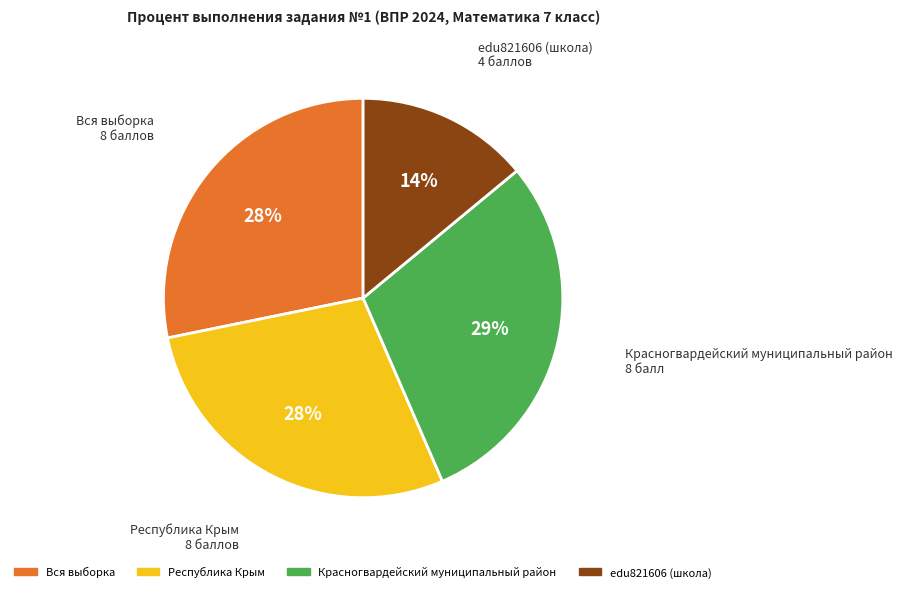

Is the sum of Красногвардейский муниципальный район and Республика Крым greater than half?

Yes